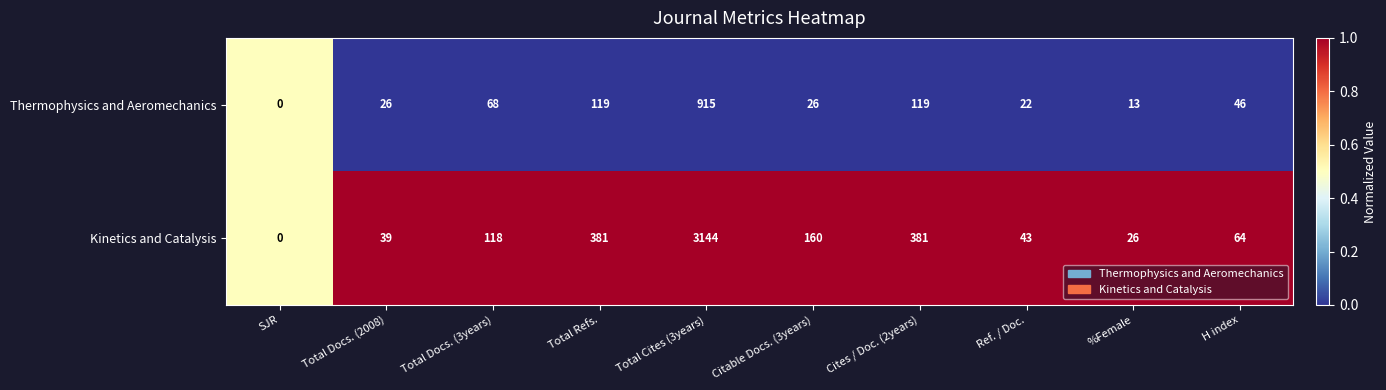

At which label does Thermophysics and Aeromechanics first exceed 46?

Total Docs. (3years)